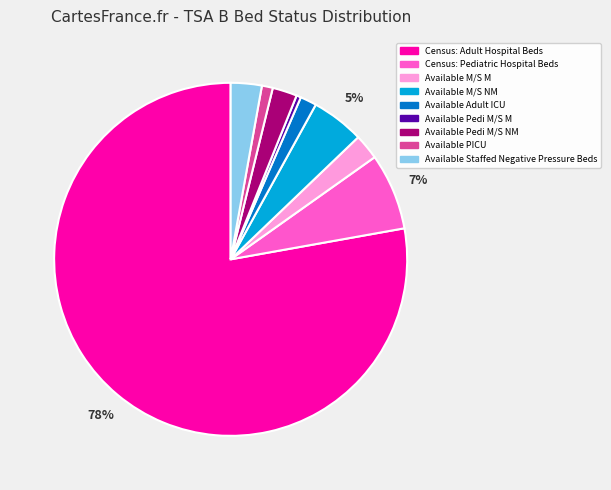

Is there a majority slice in this chart?

Yes